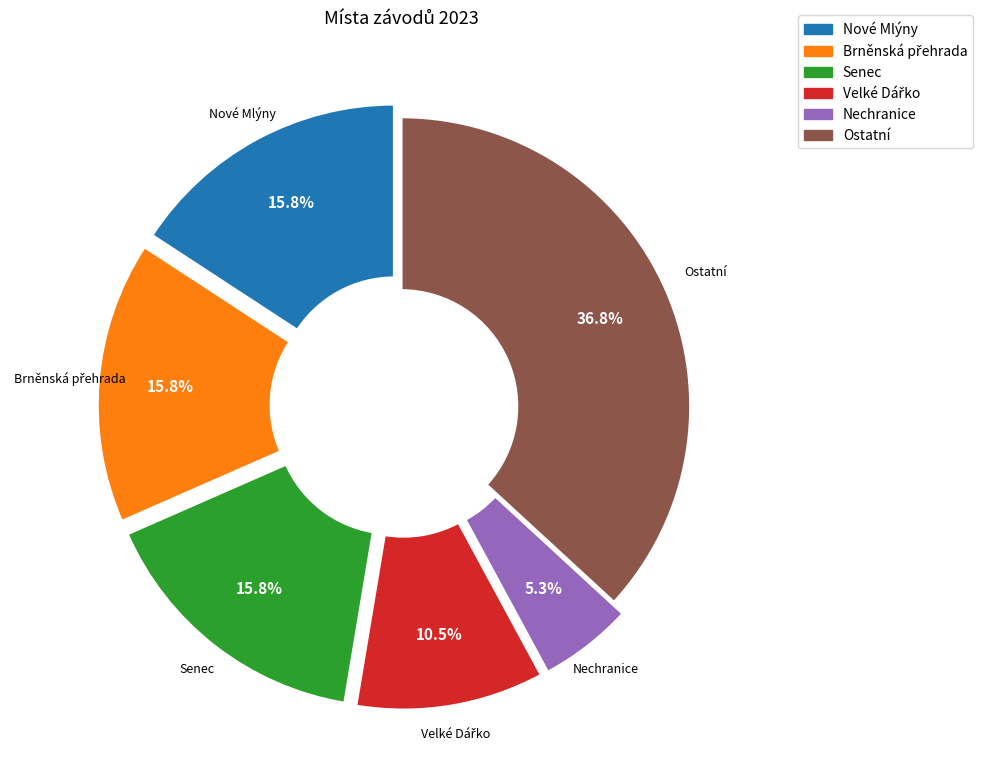

Does any single category account for the majority?

No